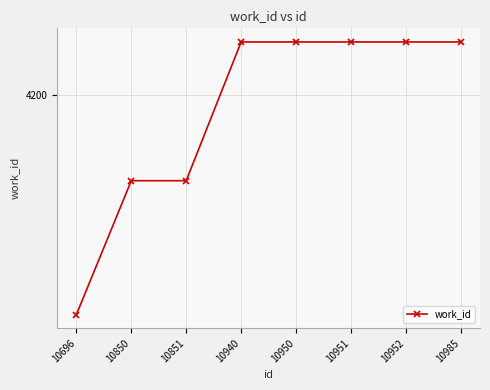

Rank the categories by value from highest to lowest.

10940, 10950, 10951, 10952, 10985, 10850, 10851, 10696